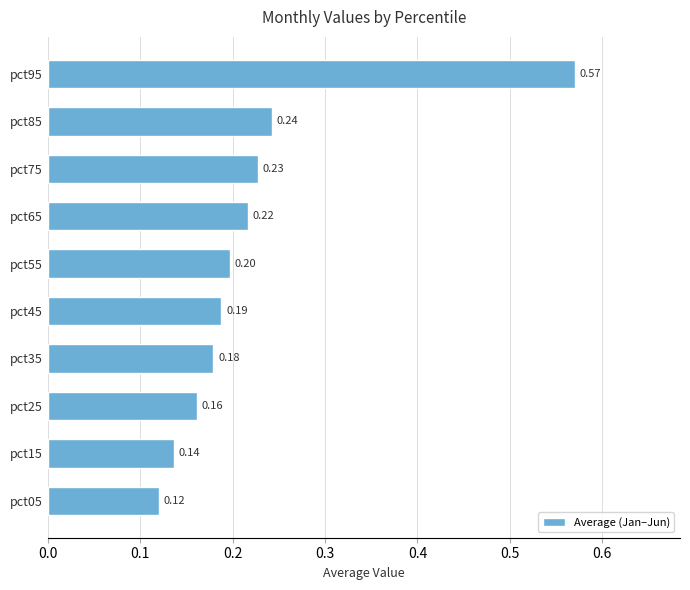

What is the sum of the values at pct45 and pct15?

0.3